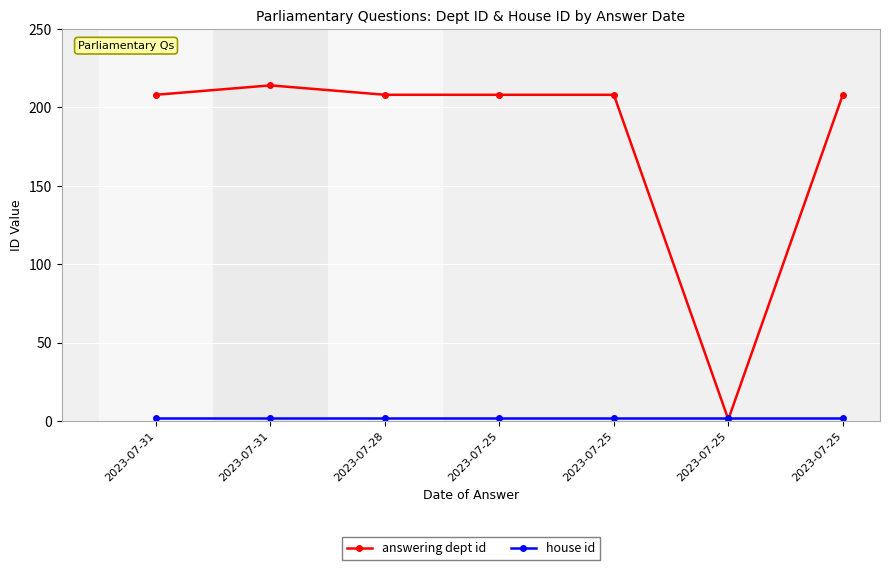

Where is answering dept id nearest to the value 107?

2023-07-31